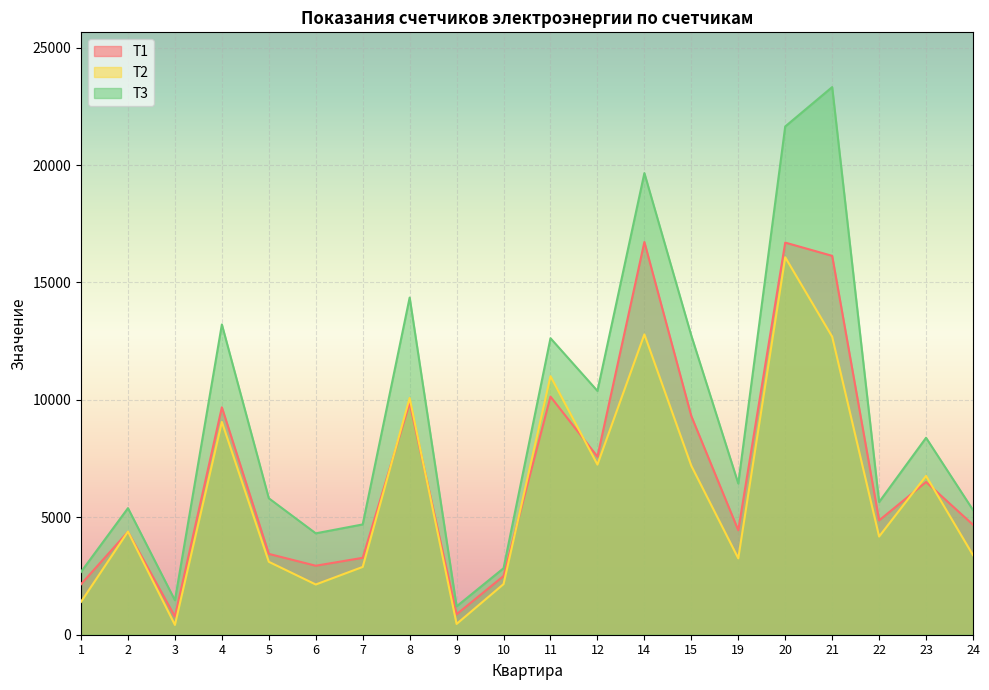

At which category does T3 reach its first local peak?

2